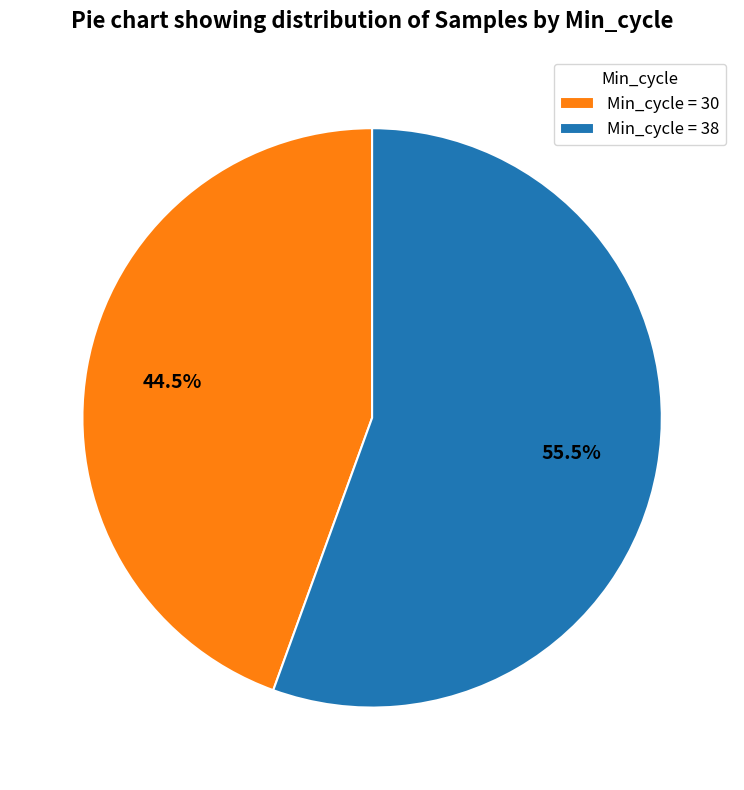

Which slice is the smallest?

Min_cycle = 30